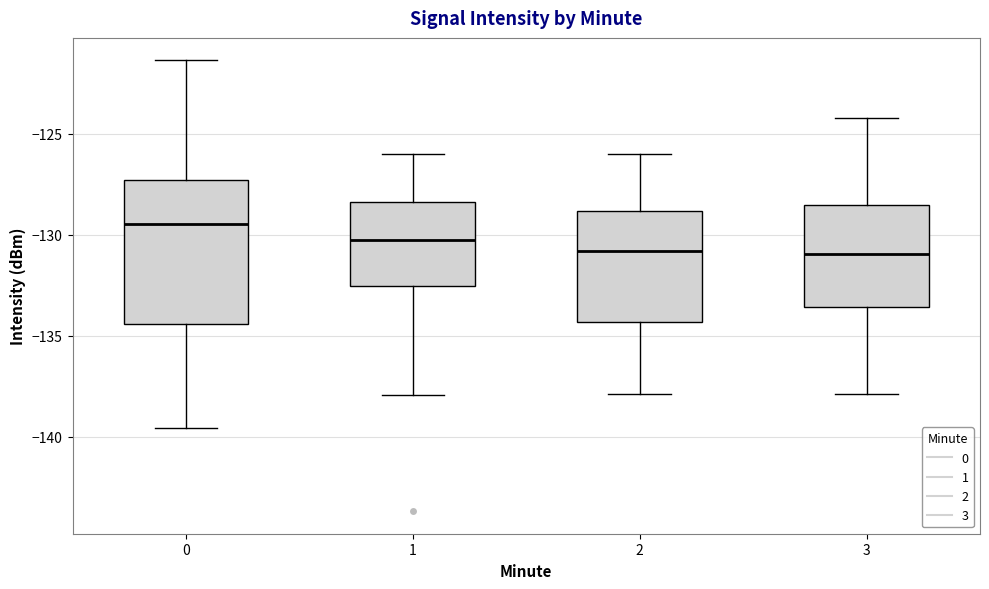

Reading left to right, transcribe this box plot: for each box, give where its median line is, the range the box spans, and where its two whiskers end, as read against the y-axis. The values are not printed on the chart, so give them approximately, as read against the axis.

0: median -129.5, box -134.5 to -127.5, whiskers -139.5 to -121.5
1: median -130.5, box -132.5 to -128.5, whiskers -138.0 to -126.0
2: median -131.0, box -134.5 to -129.0, whiskers -138.0 to -126.0
3: median -131.0, box -133.5 to -128.5, whiskers -138.0 to -124.0